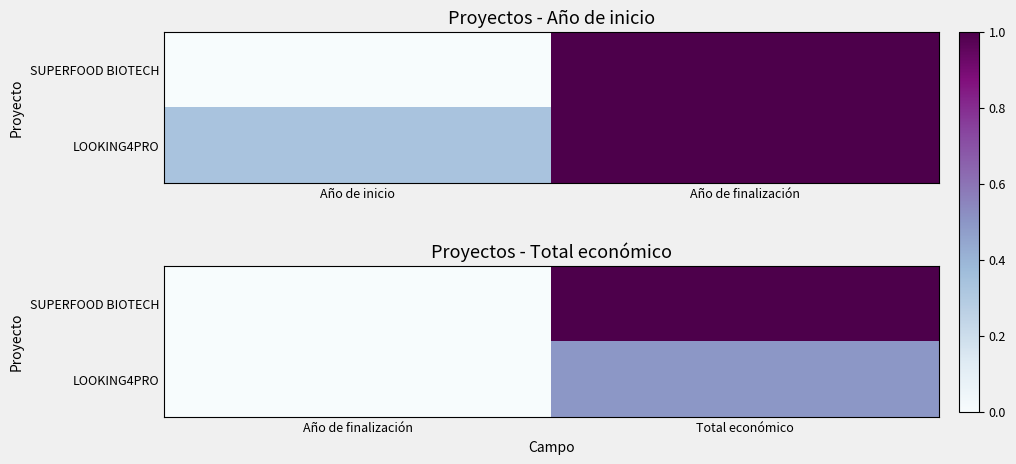

How many series are shown in this chart?

2